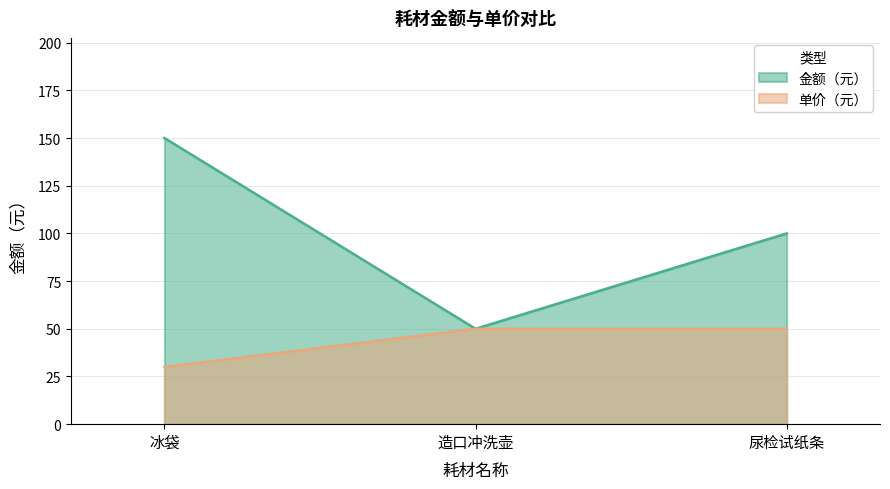

Where does the 金额（元） series first go above 100?

冰袋